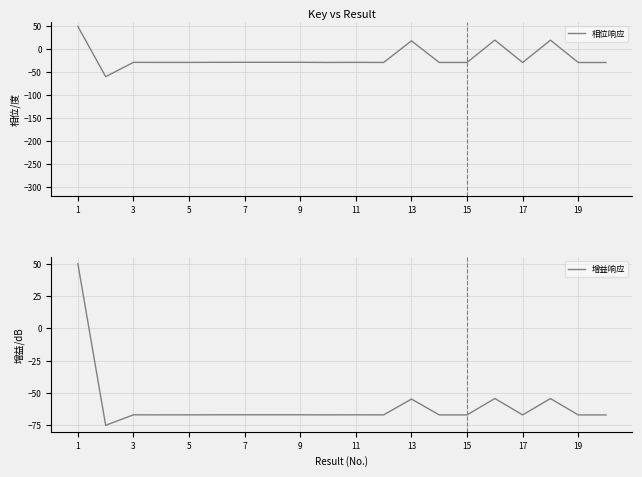

True or false: 增益响应 and 相位响应 cross at least once.

False